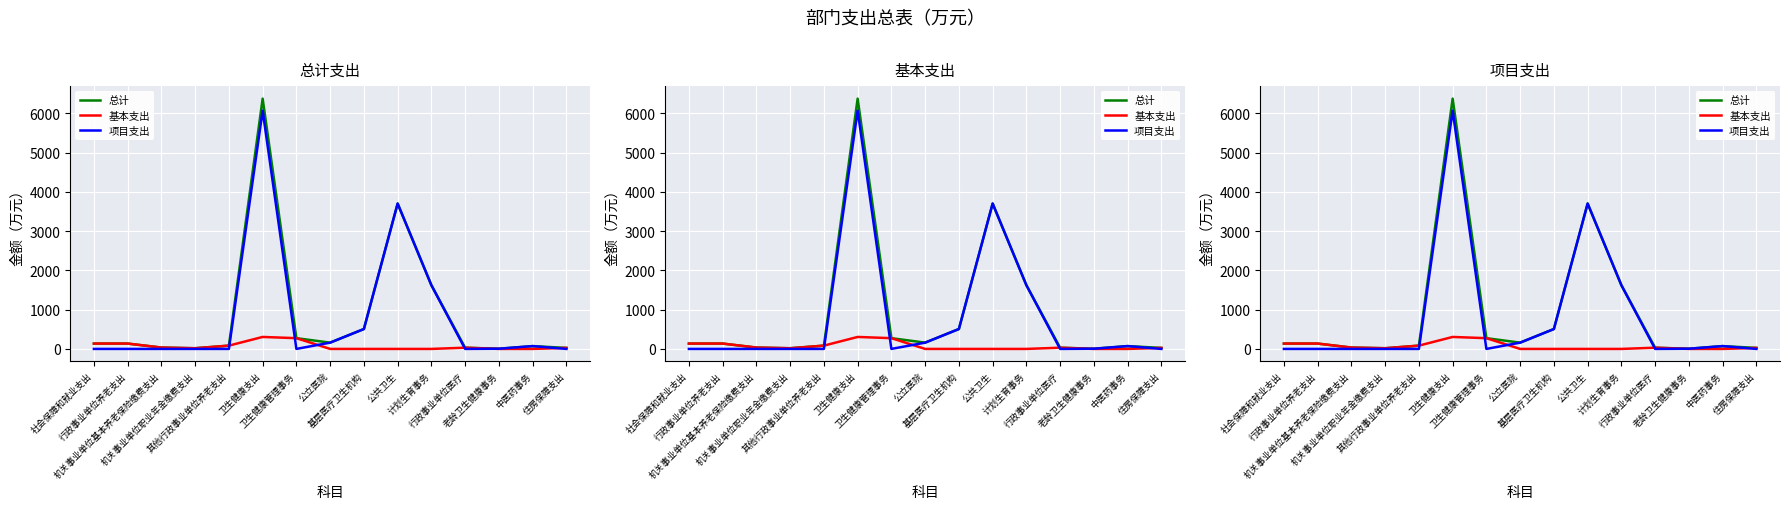

What value does the 基本支出 series have at 其他行政事业单位养老支出?

84.0